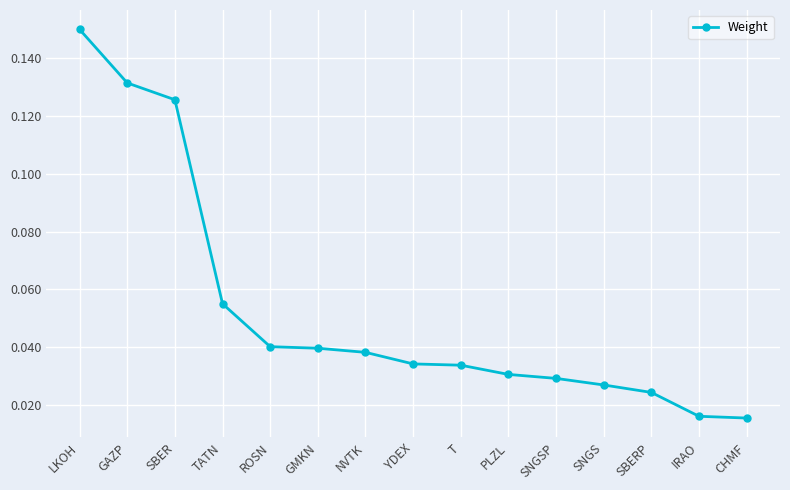

Which has a higher value, T or SBERP?

T